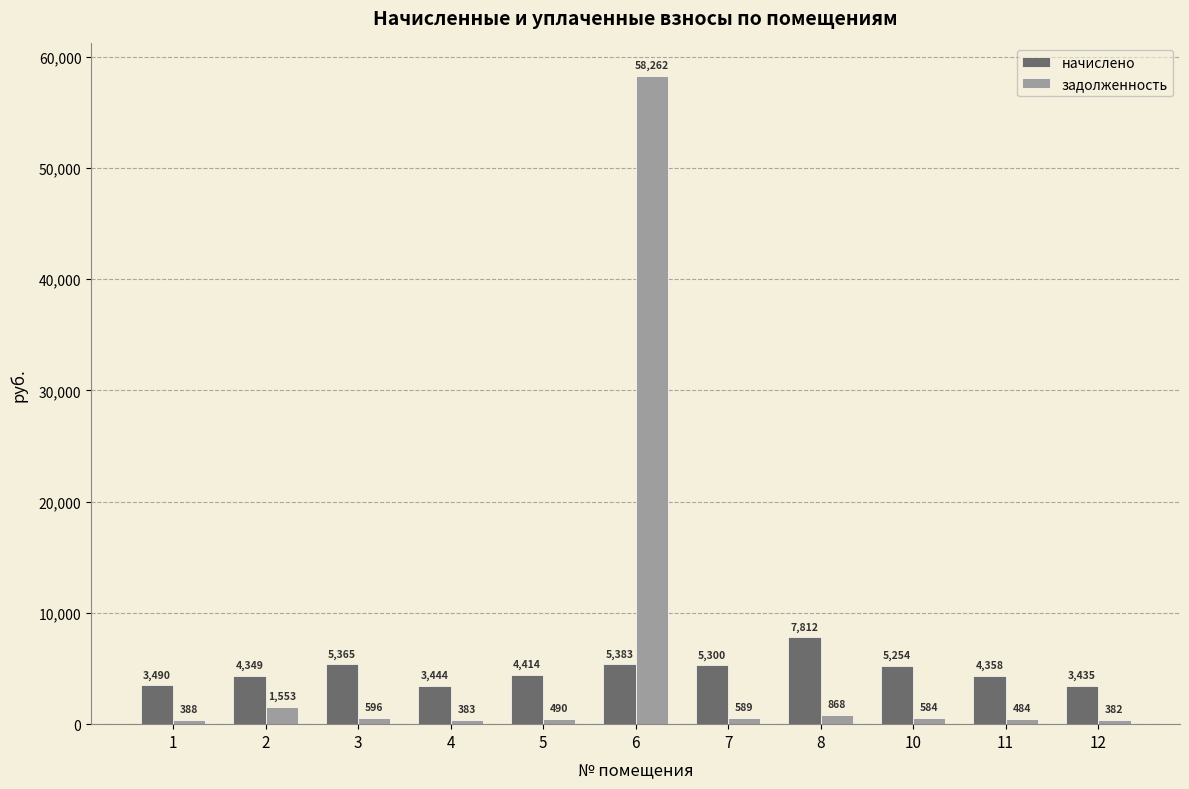

What is the difference between the maximum and second lowest values in the задолженность series?

57878.9